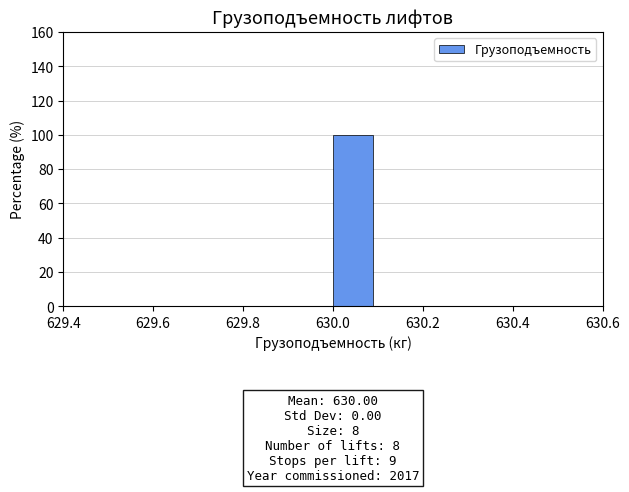

Over which range of the x-axis is the bar tallest?

630.0 to 630.1